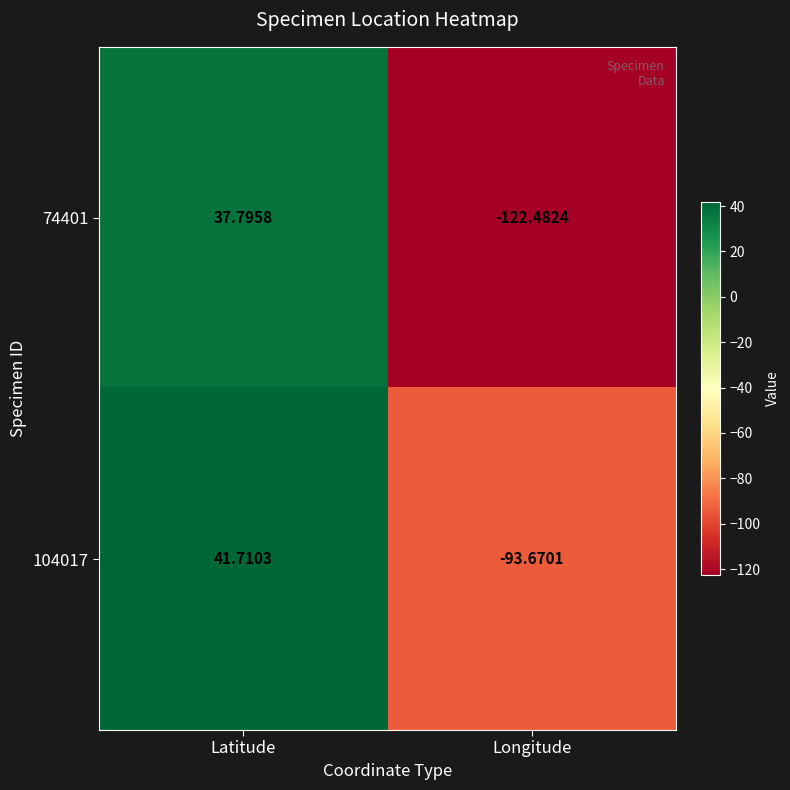

How many data points does each series have?

2